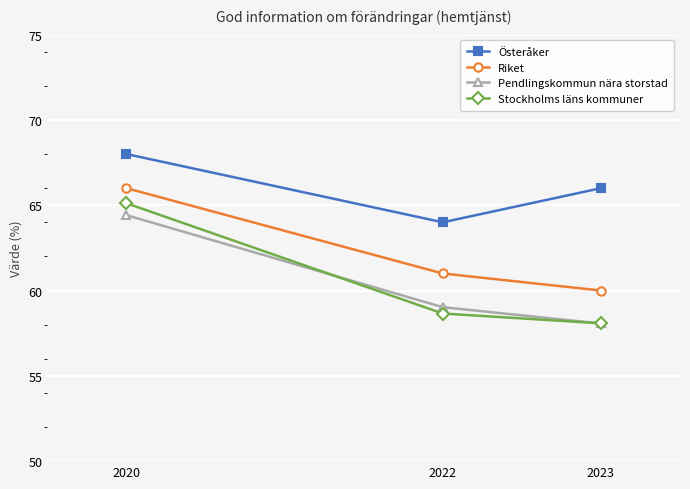

What is the spread (max minus min) of values at 2022?

5.3